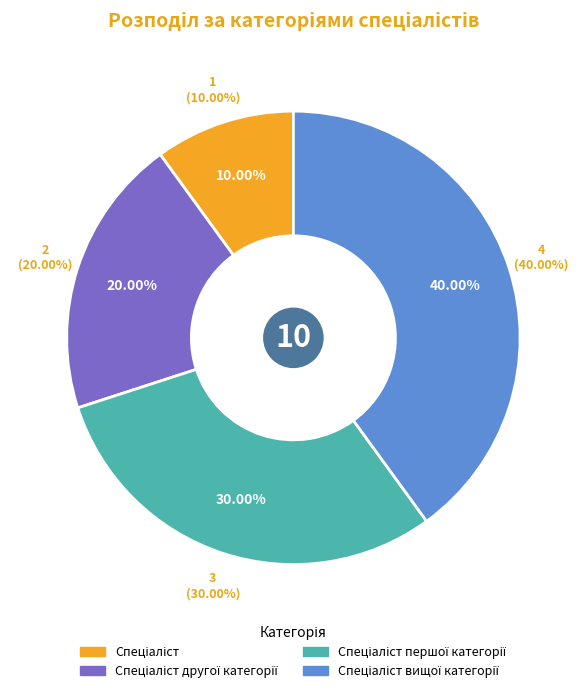

To the nearest percent, what portion does Спеціаліст другої категорії represent?

20%